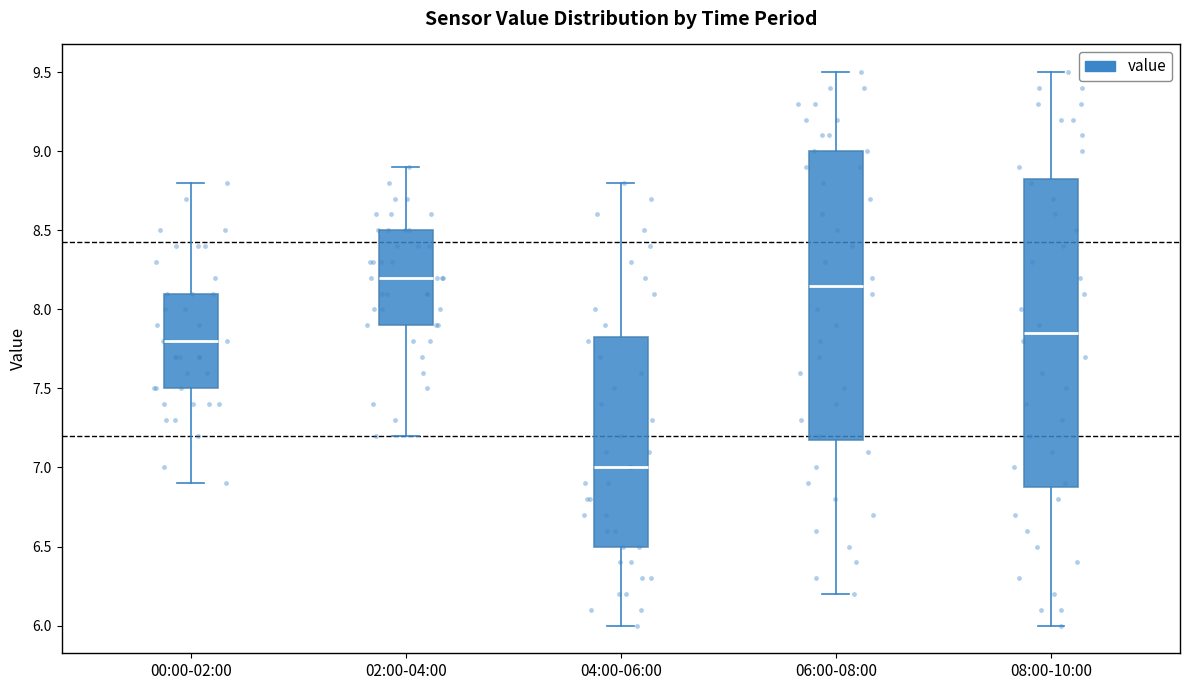

Which box's median line is the lowest?

04:00-06:00